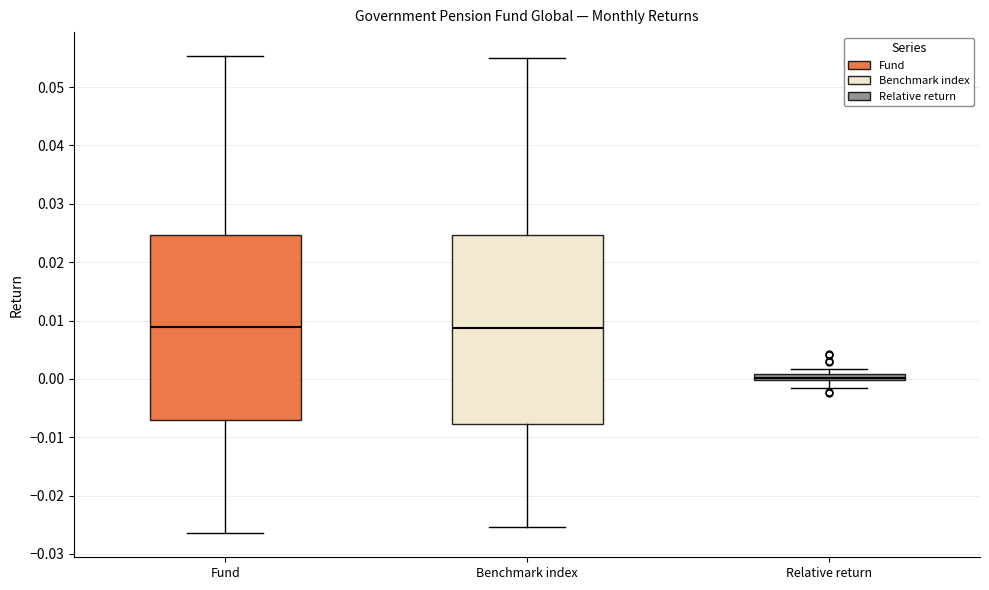

Where does the upper whisker of the box for Benchmark index end on the y-axis? The values are not printed on the chart, so give them approximately, as read against the axis.

0.055